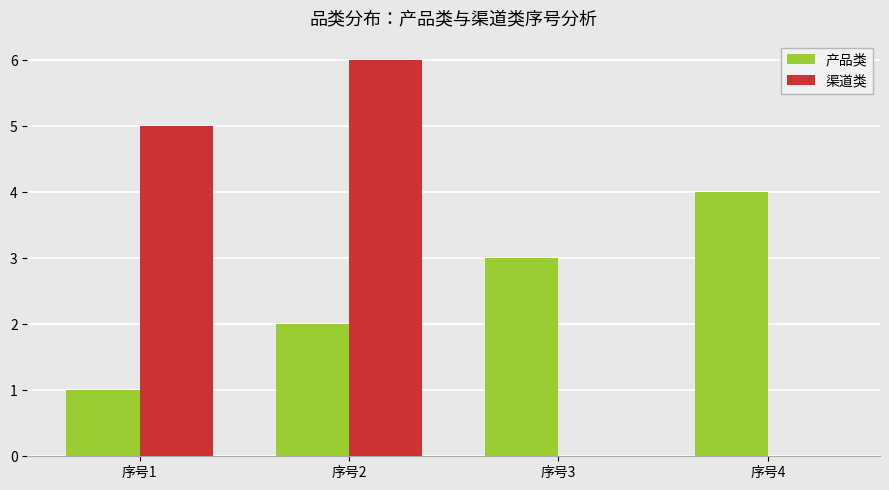

What are all the series names shown in the legend?

产品类, 渠道类